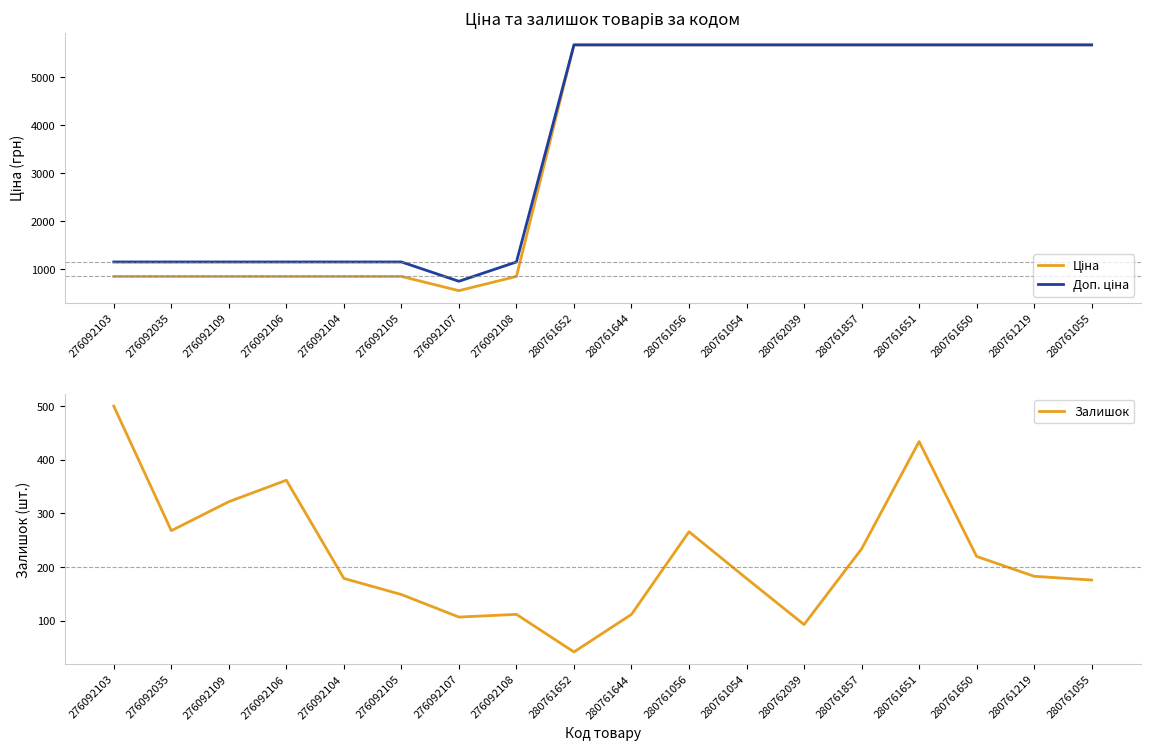

What is the highest value of the Доп. ціна series?

5673.8